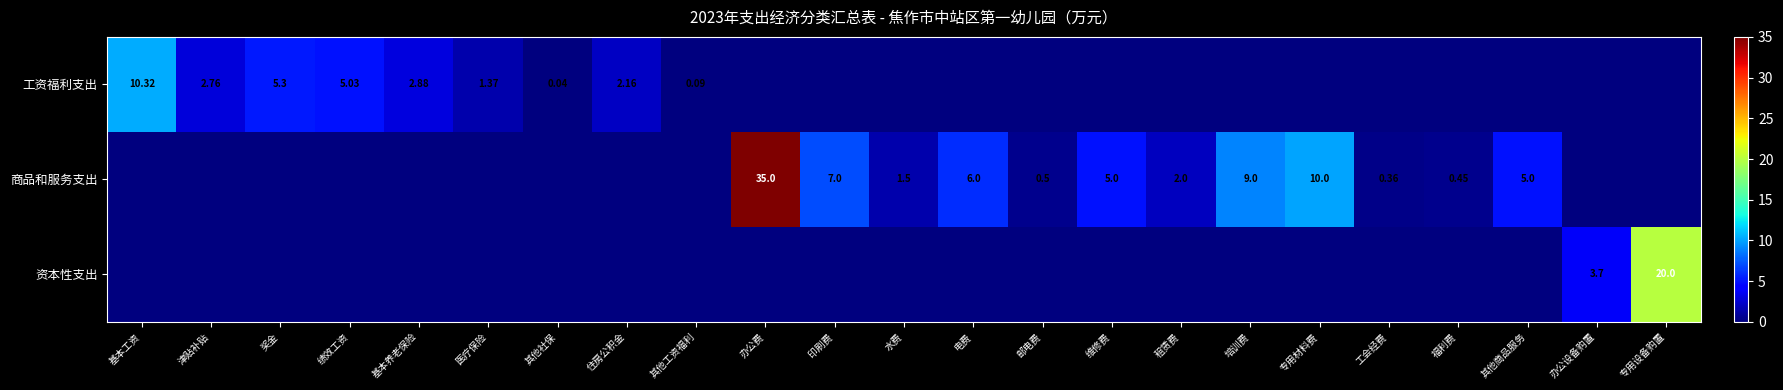

The 资本性支出 series shows -7.9 at 印刷费. True or false?

False